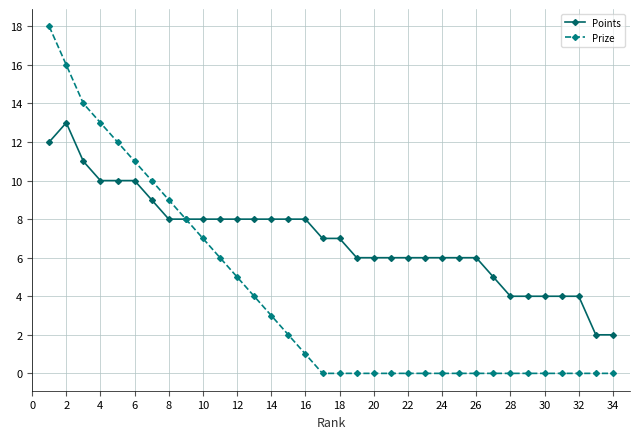

List the series in order of their overall mean, highest first.

Points, Prize